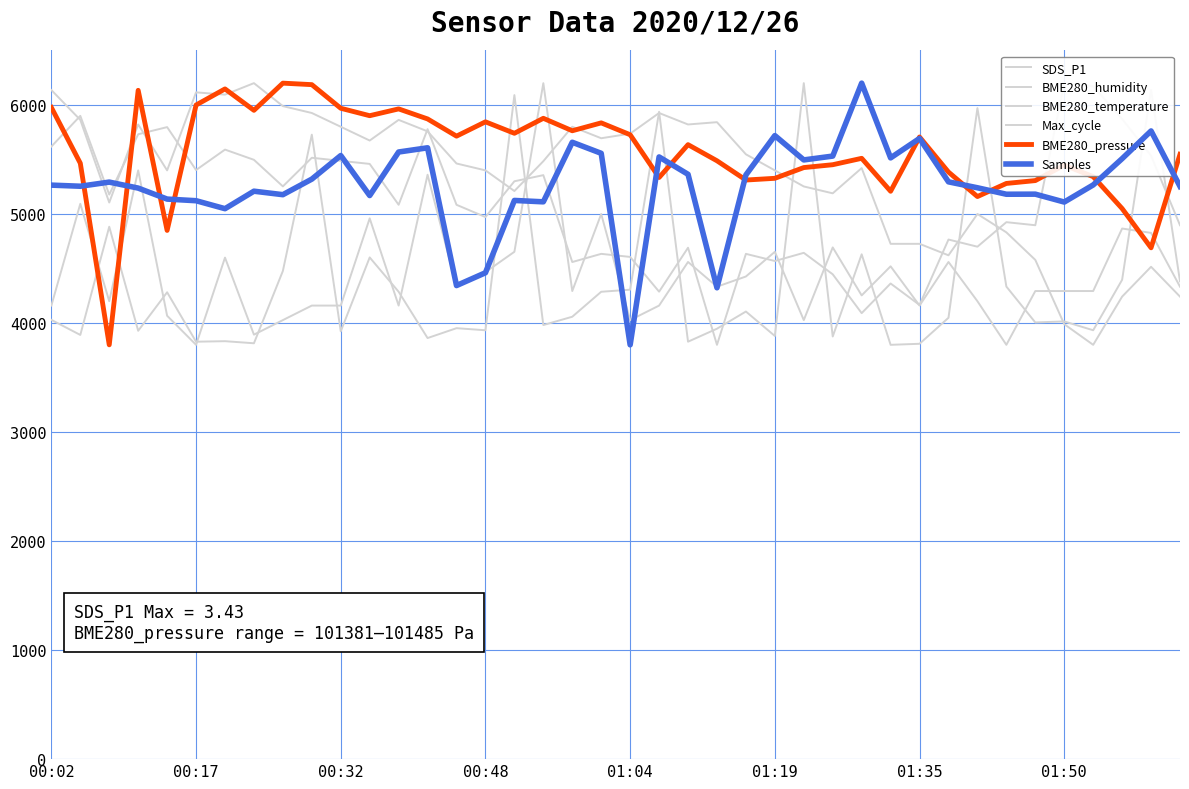

How many data points does each series have?

40